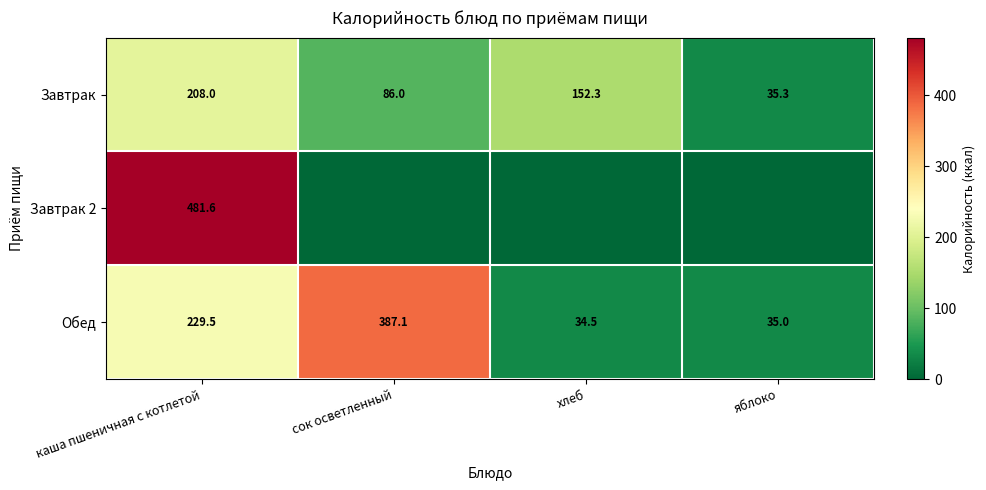

What is the average value of the Обед series?

171.5